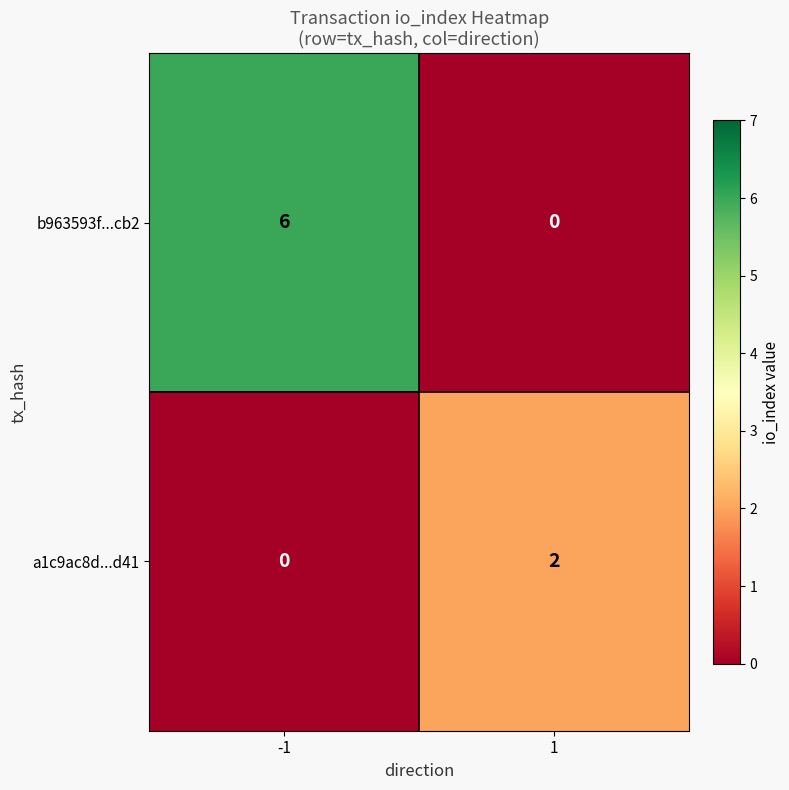

Which series has the largest range (max minus min)?

b963593f...cb2